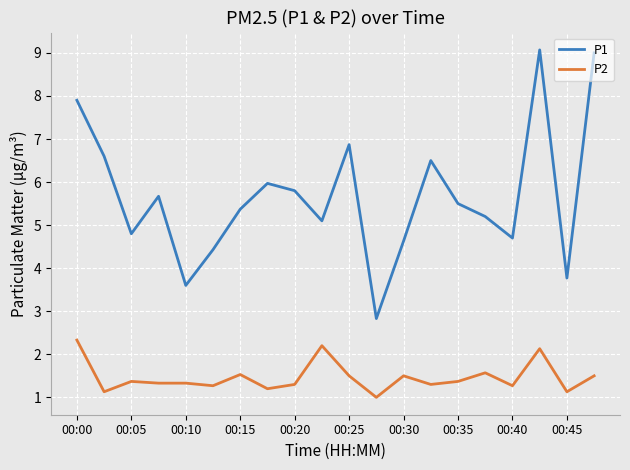

List the series in order of their overall mean, highest first.

P1, P2